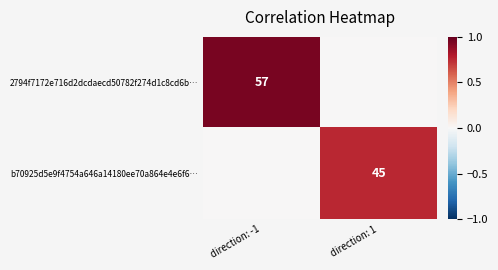

At how many categories does at least one series exceed 0?

2